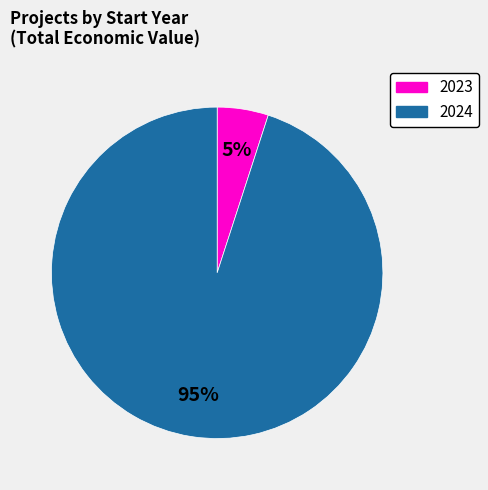

How many slices are in this pie chart?

2